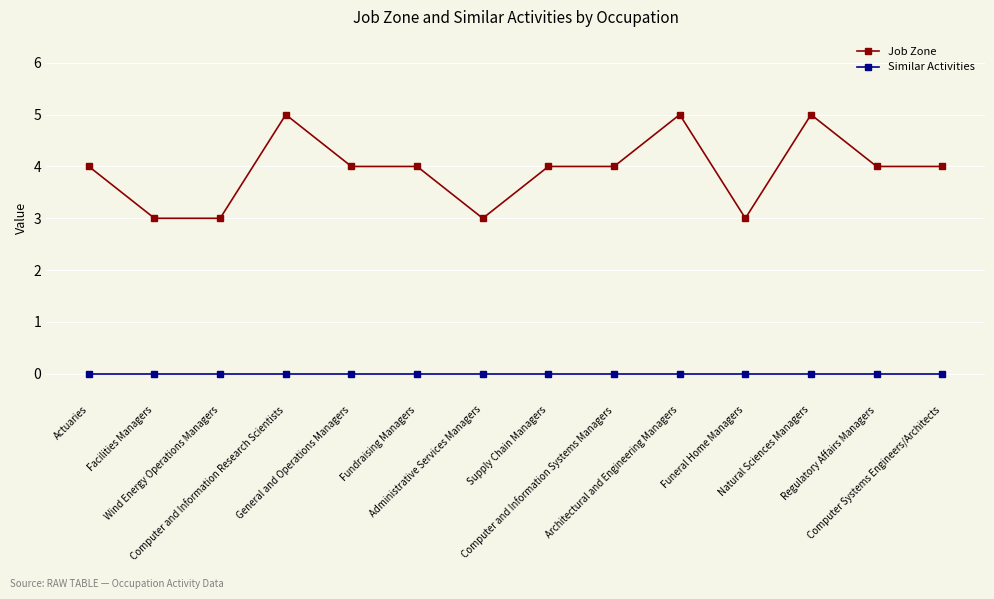

The value of Job Zone at Administrative Services Managers is 3. True or false?

True